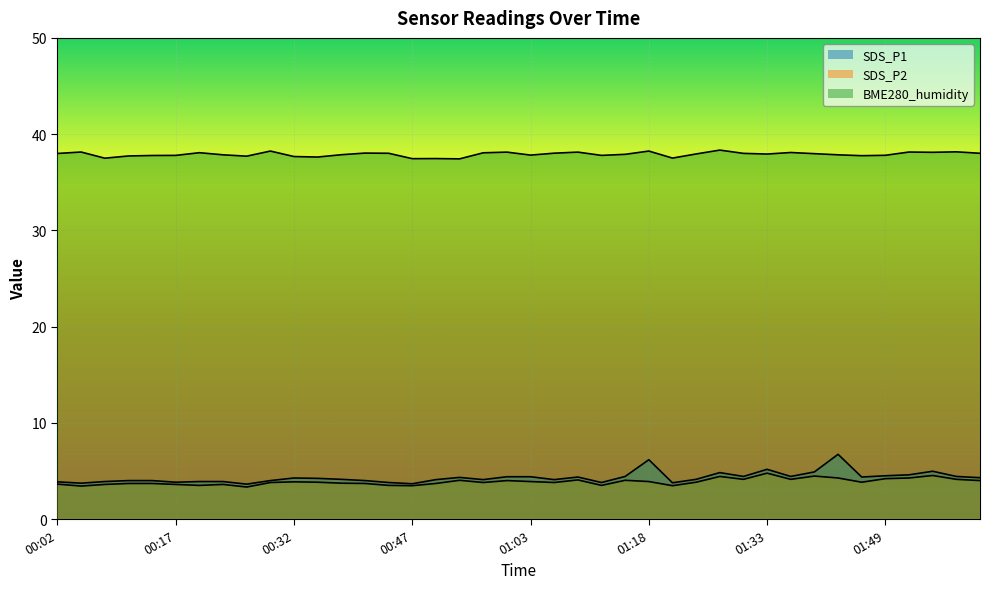

What value does the BME280_humidity series have at 00:32?

37.7